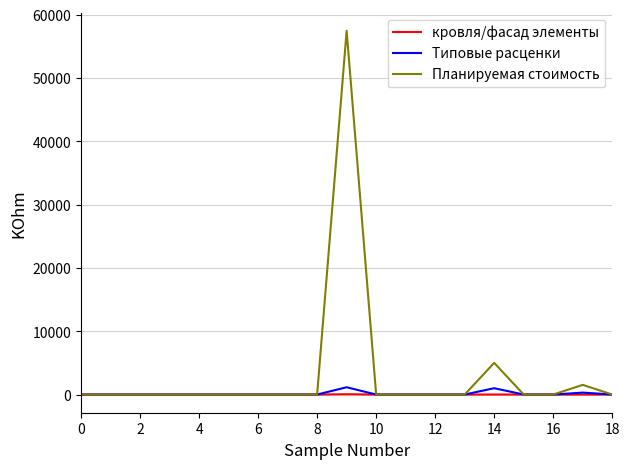

Which series has the largest range (max minus min)?

Планируемая стоимость